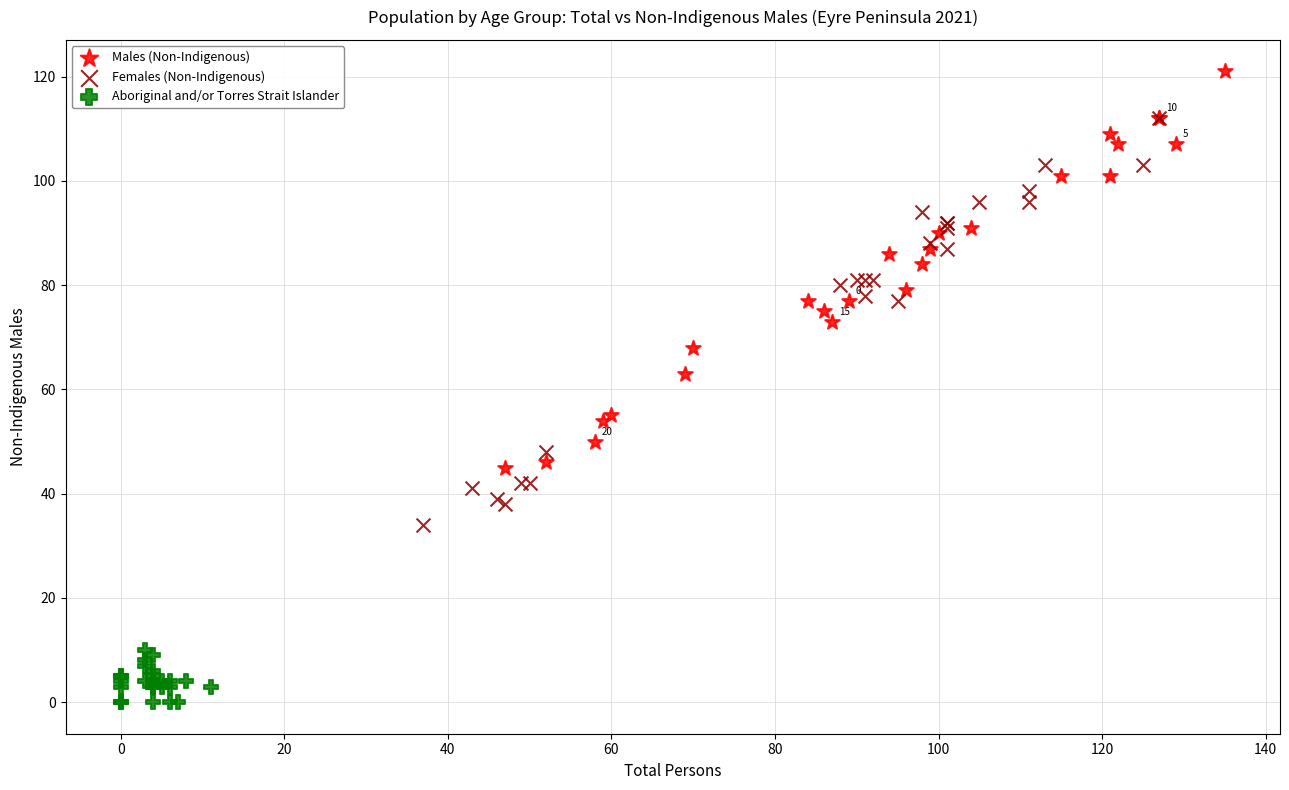

What are all the series names shown in the legend?

Males (Non-Indigenous), Females (Non-Indigenous), Aboriginal and/or Torres Strait Islander